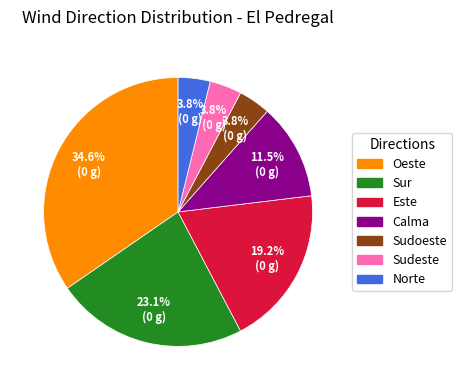

To the nearest percent, what portion does Sudeste represent?

4%